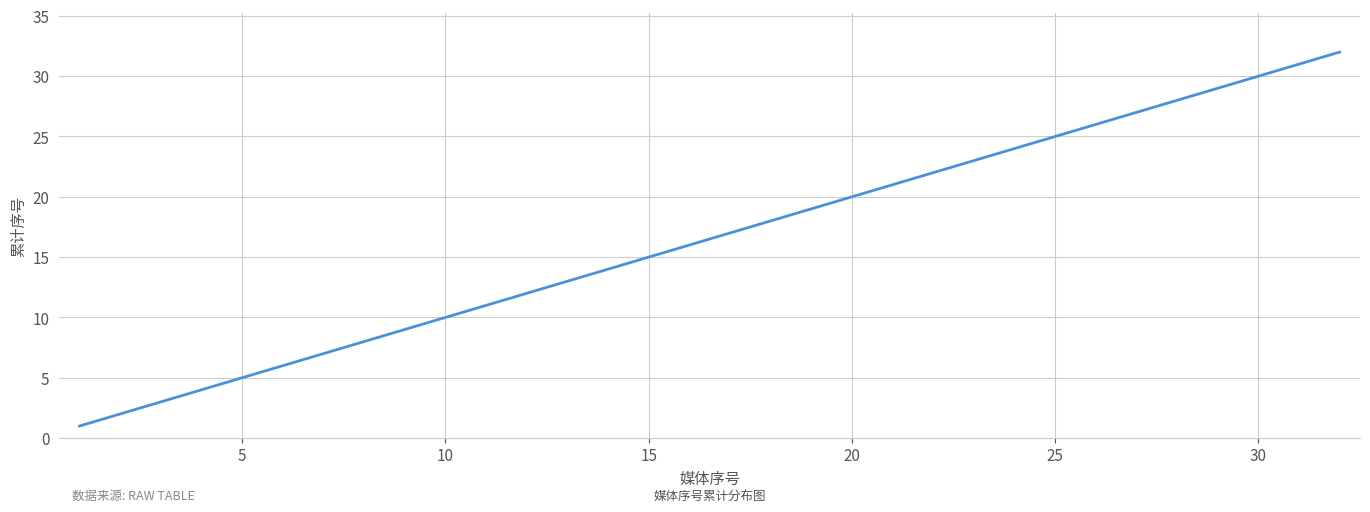

What is the maximum value shown in the chart?

32